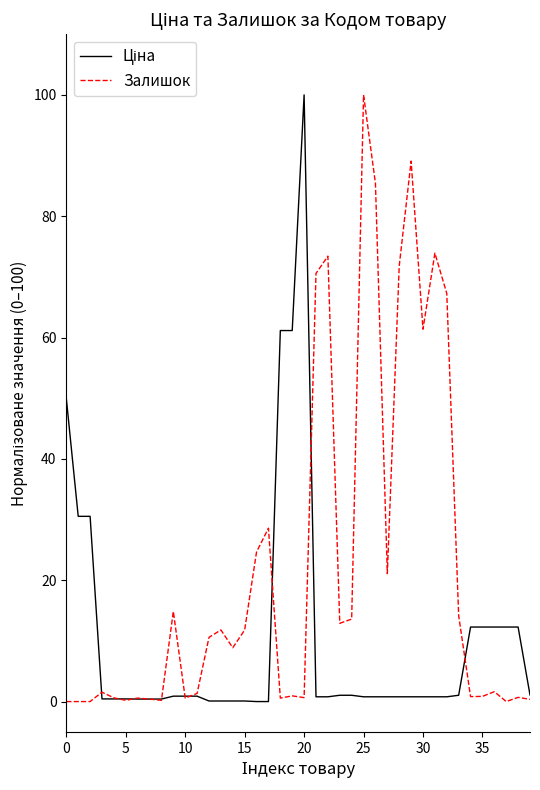

Which series has the largest total across all categories?

Залишок